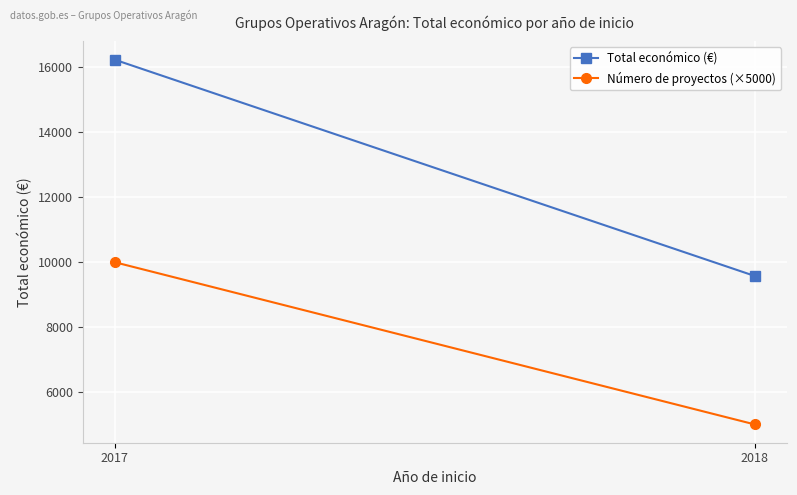

Reading right to left, transcribe all the data shown in this chart.

Total económico (€): 2018=9573	2017=16240
Número de proyectos (×5000): 2018=5000	2017=10000